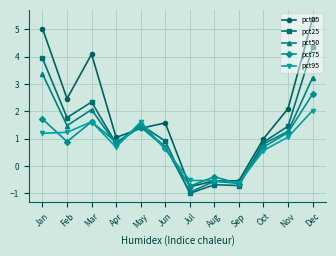

How many times do pct50 and pct95 cross each other?

4